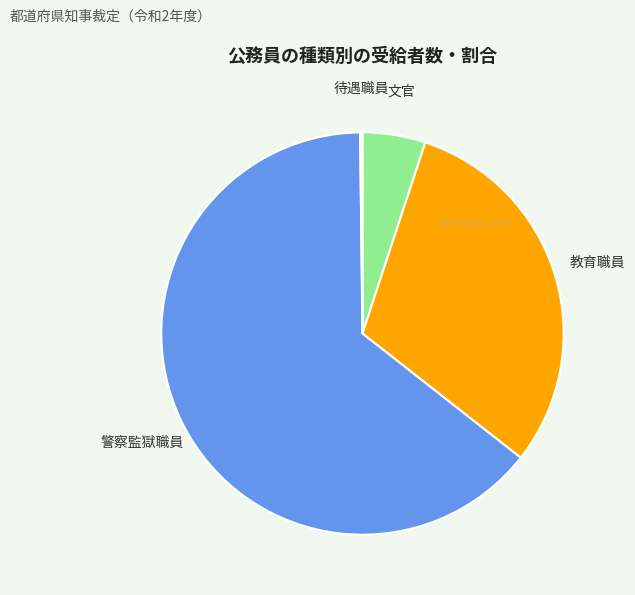

Is there any slice that represents more than half of the pie?

Yes